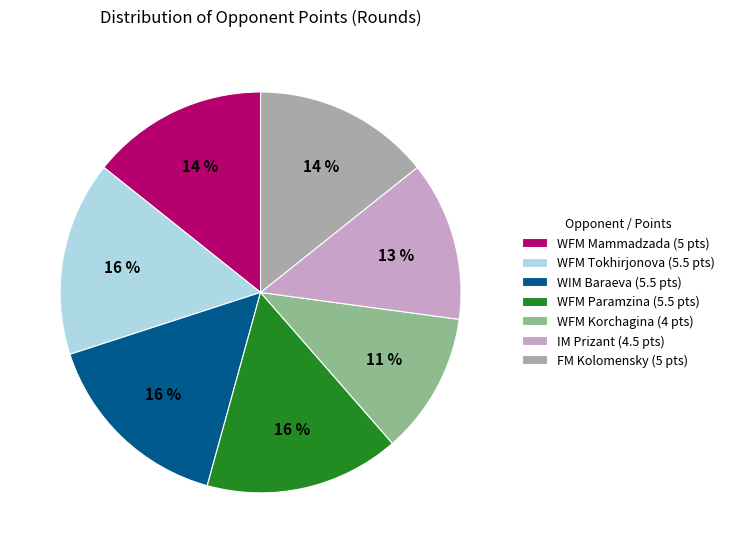

To the nearest percent, what portion does WFM Mammadzada (5 pts) represent?

14%